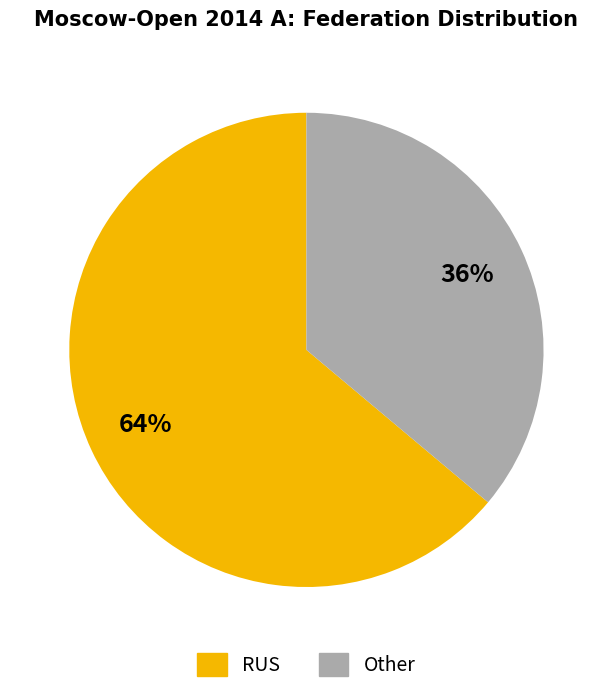

Which category has the smallest portion of the pie?

Other